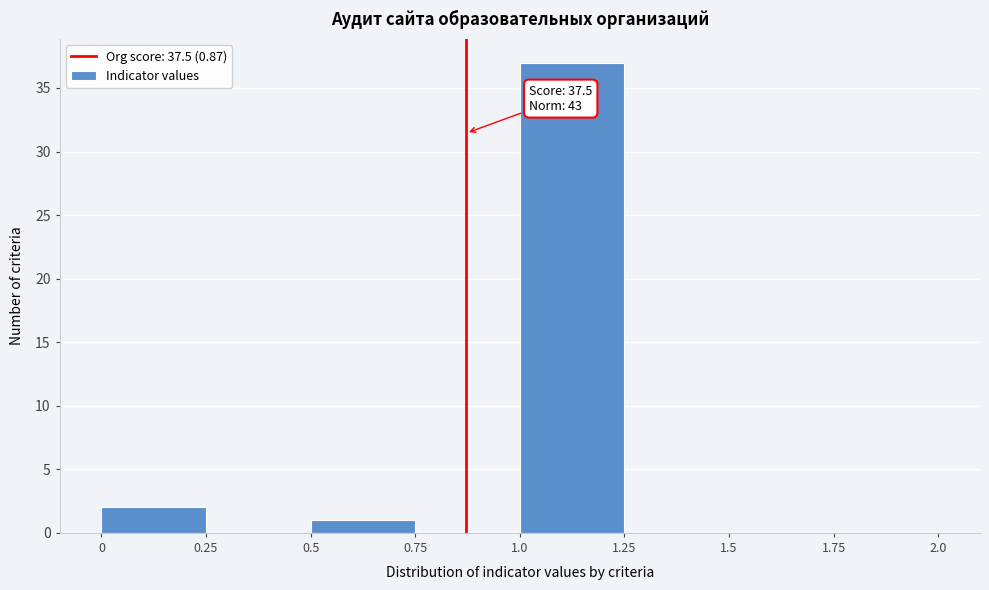

Which range on the x-axis has the tallest bar?

1.0 to 1.25